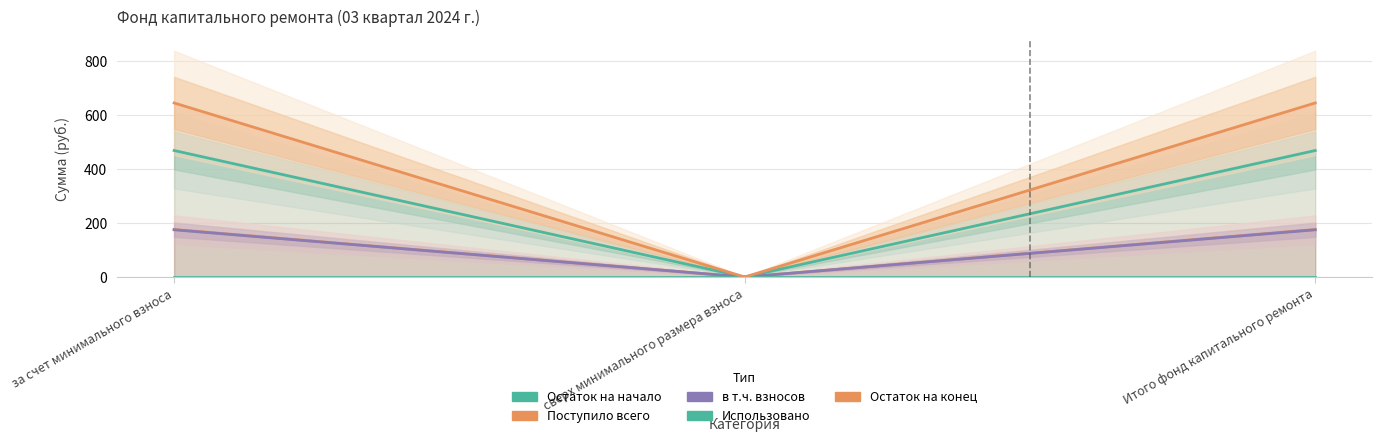

Reading left to right, what are all the values shown in this chart?

Остаток на начало: 467.8	0.0	467.8
Поступило всего: 175.9	0.0	175.9
в т.ч. взносов: 174.7	0.0	174.7
Использовано: 0.0	0.0	0.0
Остаток на конец: 643.7	0.0	643.7